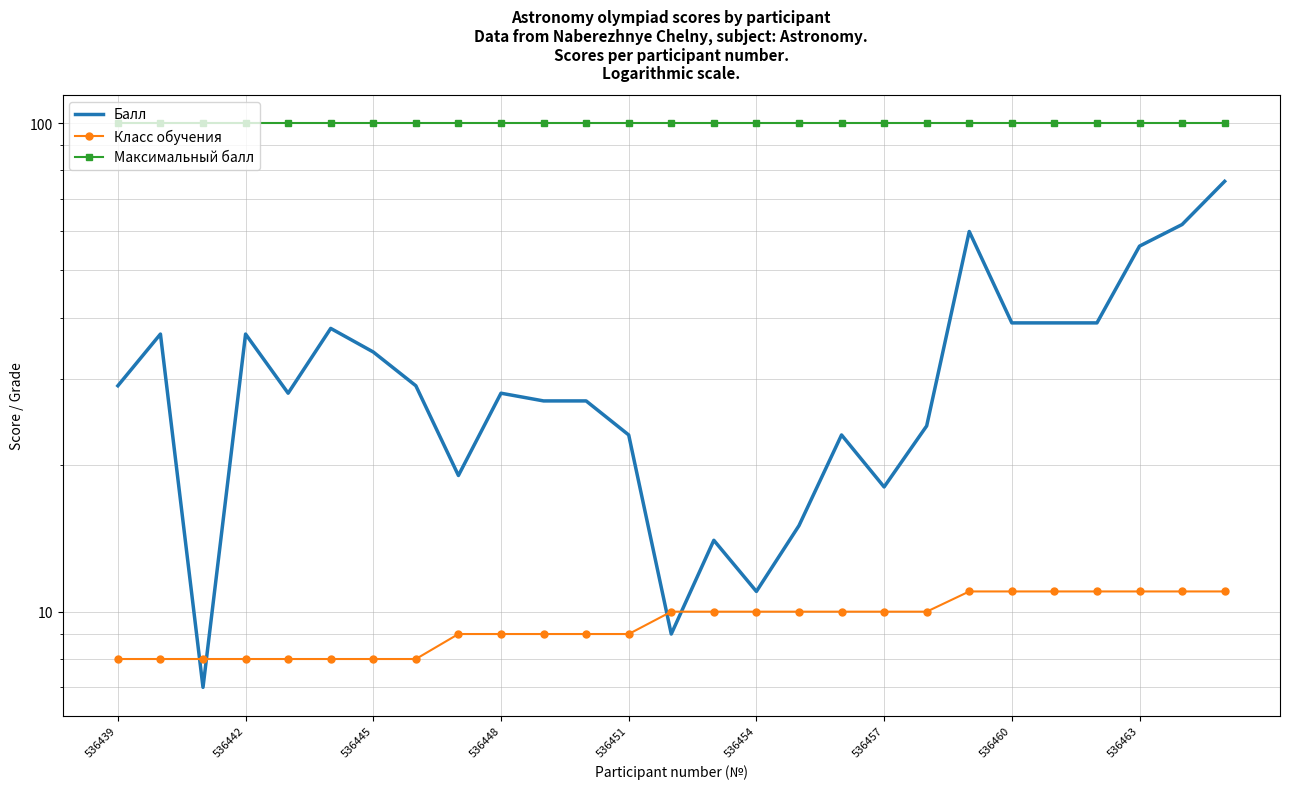

What is the sum of all Балл values?

848